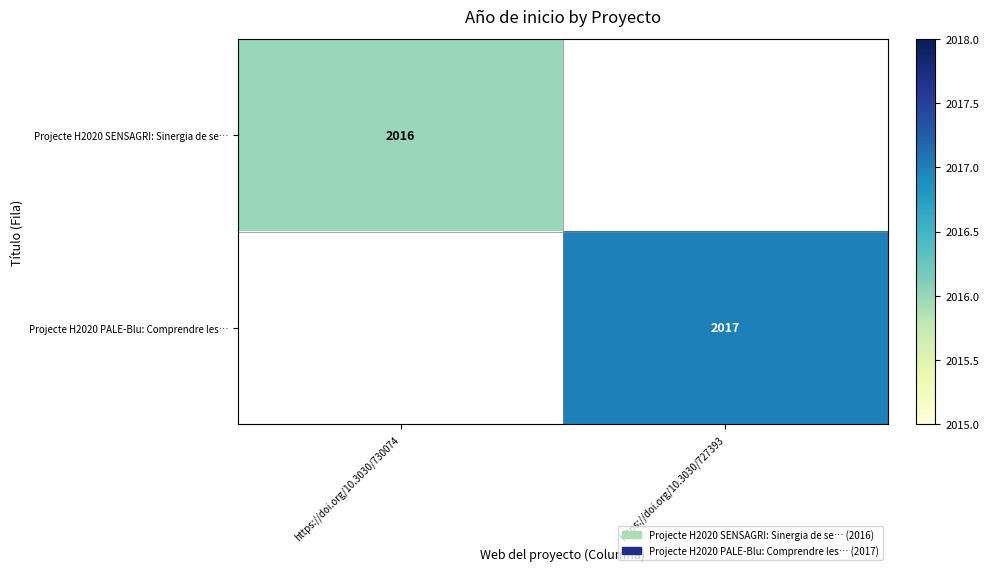

The Projecte H2020 PALE-Blu: Comprendre les… series shows 2017 at https://doi.org/10.3030/727393. True or false?

True